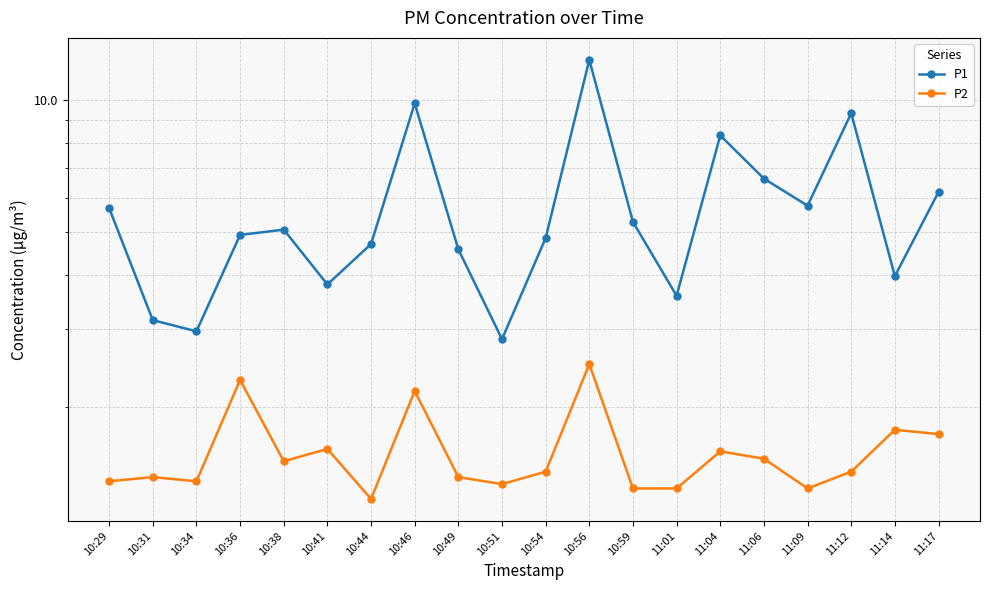

Is this an area chart (filled region under the line)?

No